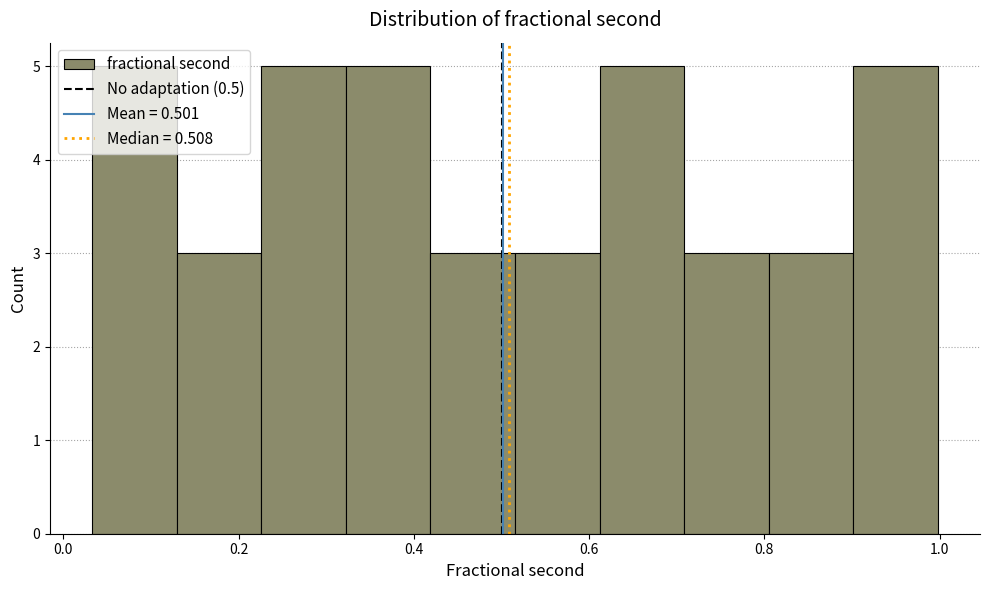

Reading left to right, transcribe this chart: for each bar, give the range it covers on the x-axis and its height. Neither the bar edges nor the heights are printed on the chart, so give them approximately, as read against the axes.

0.04 to 0.12: 5
0.12 to 0.22: 3
0.22 to 0.32: 5
0.32 to 0.42: 5
0.42 to 0.52: 3
0.52 to 0.62: 3
0.62 to 0.70: 5
0.70 to 0.80: 3
0.80 to 0.90: 3
0.90 to 1.00: 5